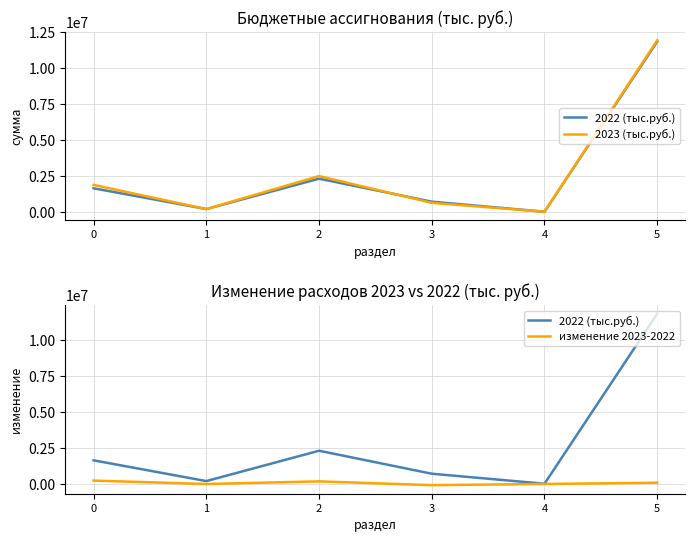

The value of 2022 (тыс.руб.) at 5 is 4788912.9. True or false?

False